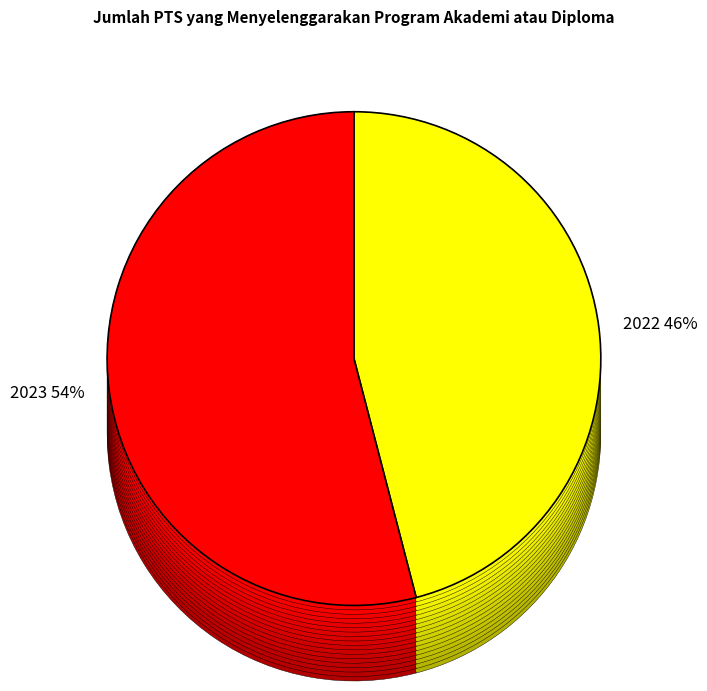

To the nearest percent, what is the difference between the 2023 and 2022 slice percentages?

8%